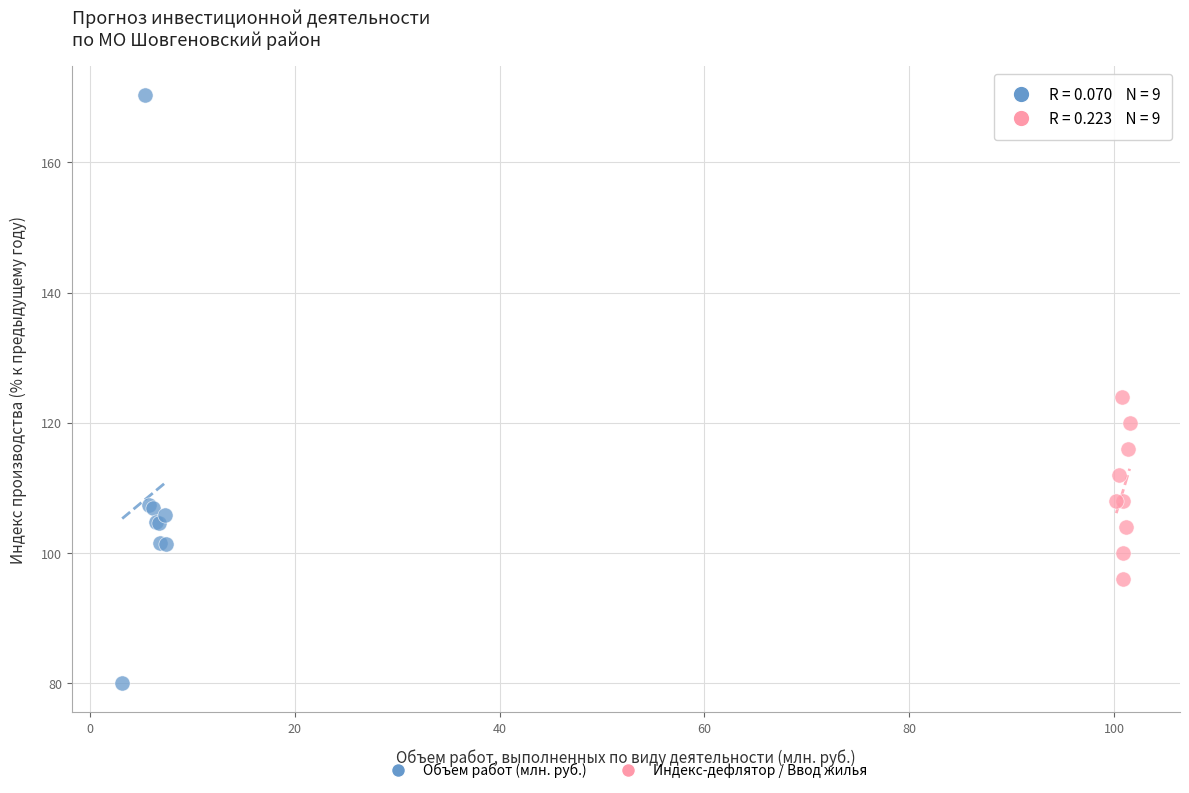

Which series reaches the minimum Y coordinate?

Объем работ (млн. руб.)